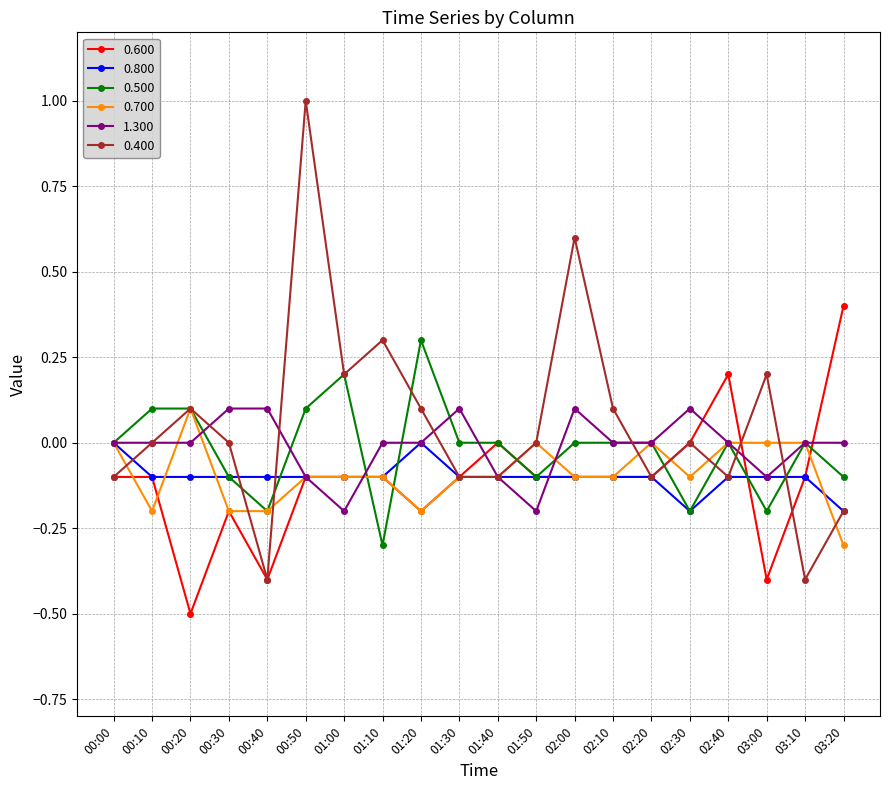

What position from the left is 03:20?

20